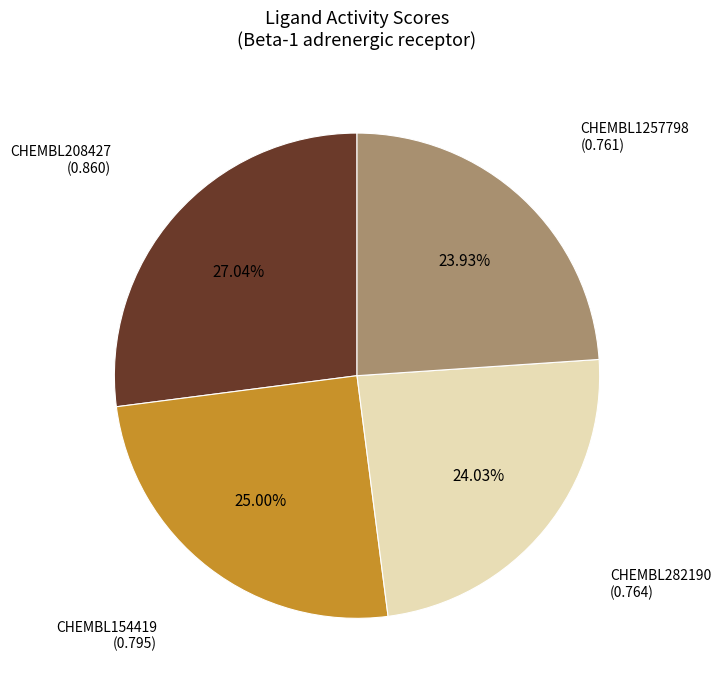

Count the number of slices in the pie.

4